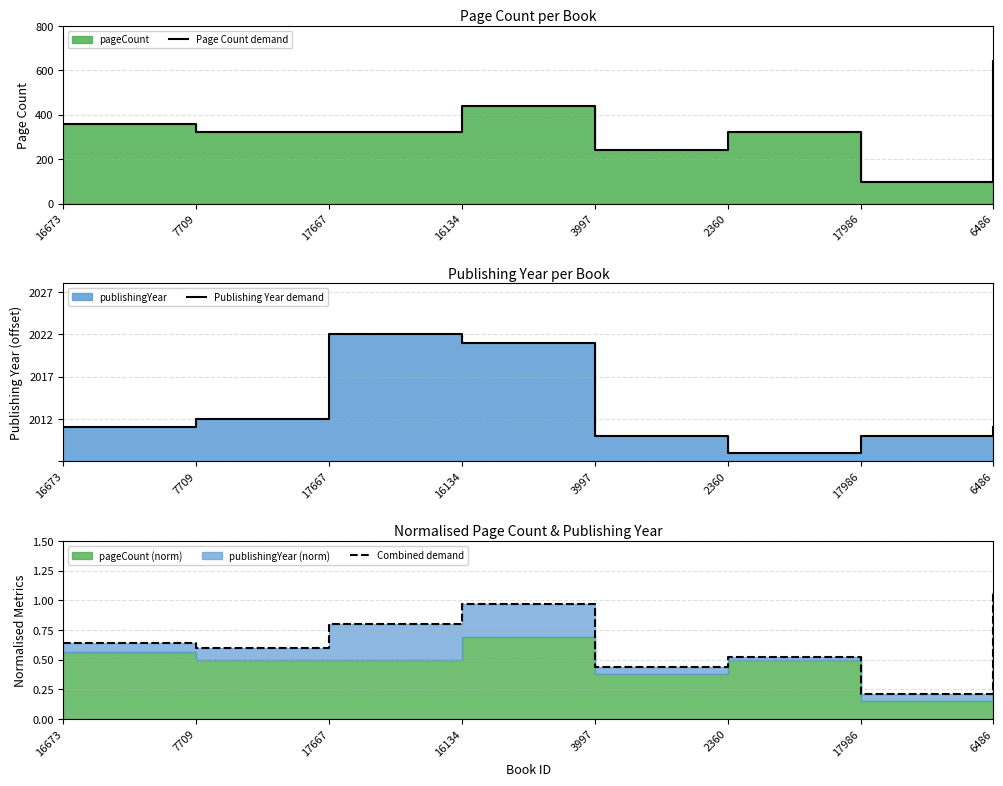

Does the chart display data point markers on the line(s)?

No